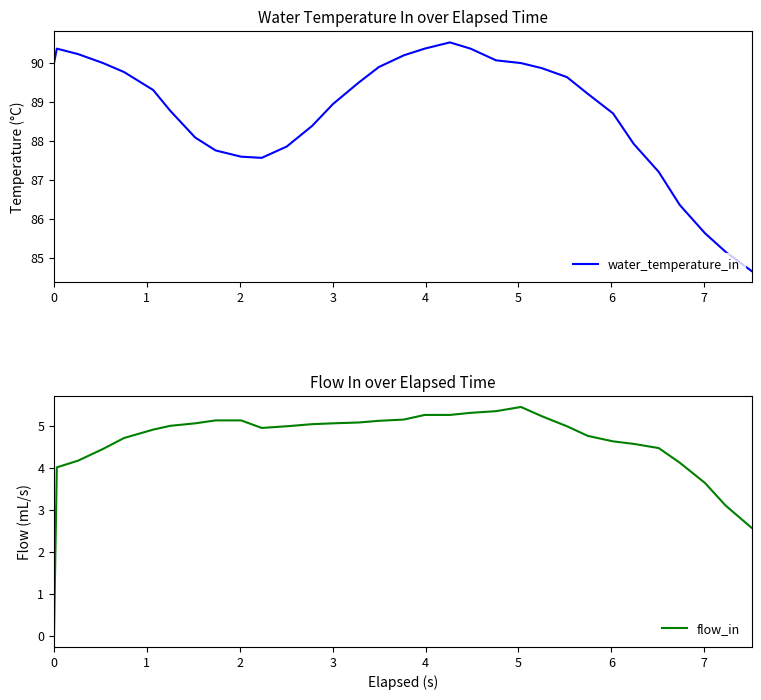

How many series are shown in this chart?

2